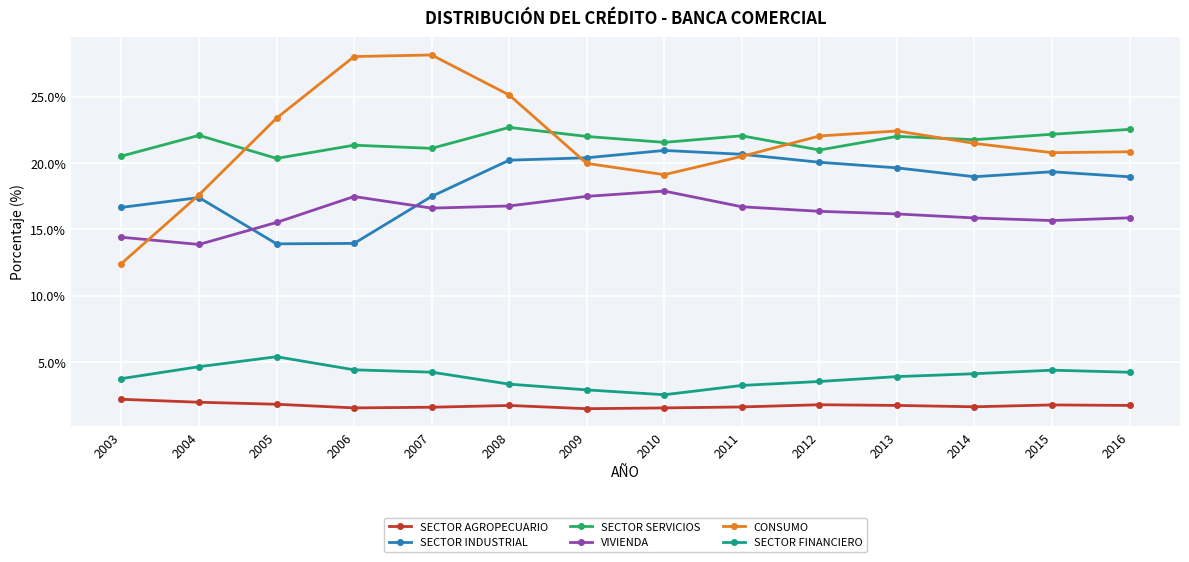

Rank the series by their maximum value, from highest to lowest.

CONSUMO, SECTOR SERVICIOS, SECTOR INDUSTRIAL, VIVIENDA, SECTOR FINANCIERO, SECTOR AGROPECUARIO